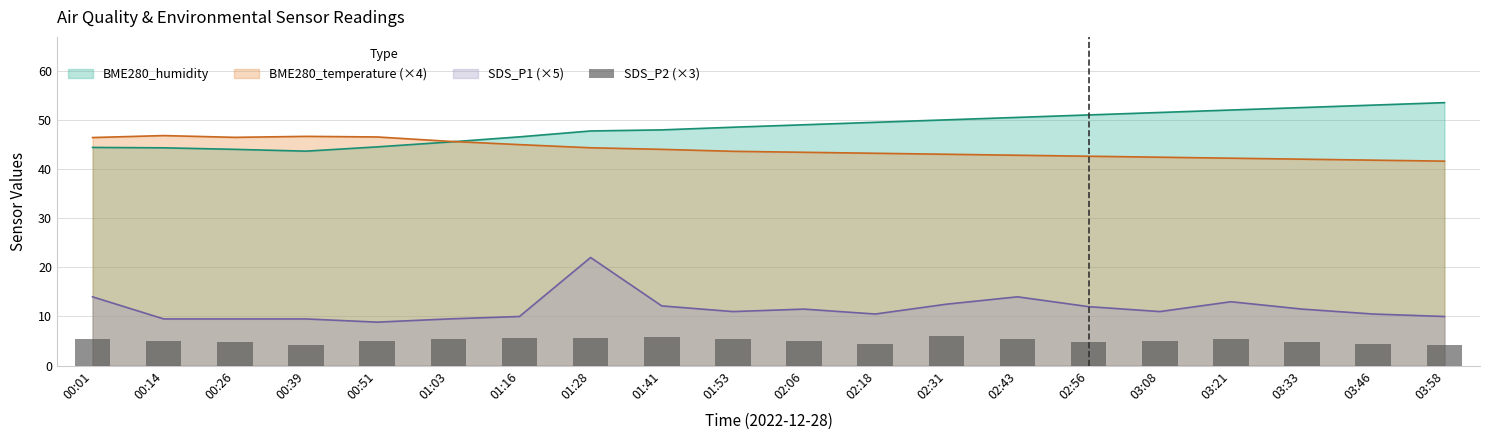

What is the label of the 11th bar from the right?

01:53